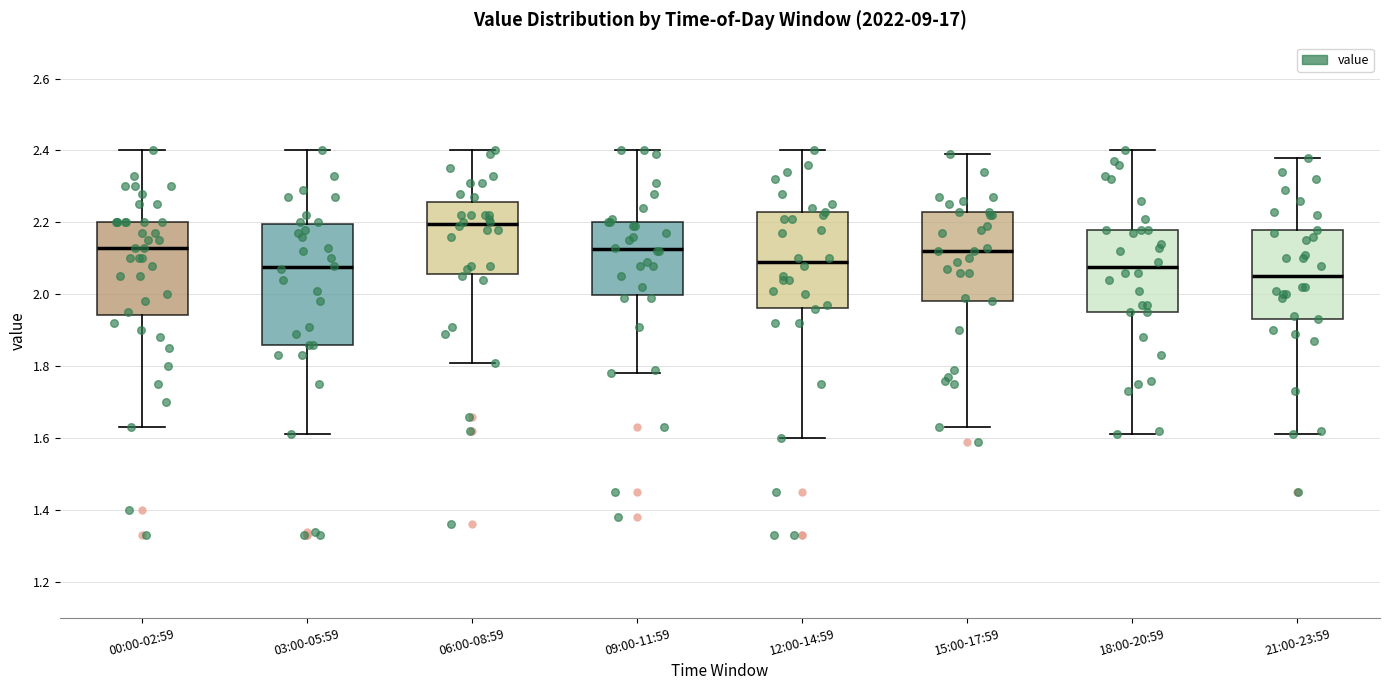

Where is the upper edge of the box for 06:00-08:59 on the y-axis? The values are not printed on the chart, so give them approximately, as read against the axis.

2.26